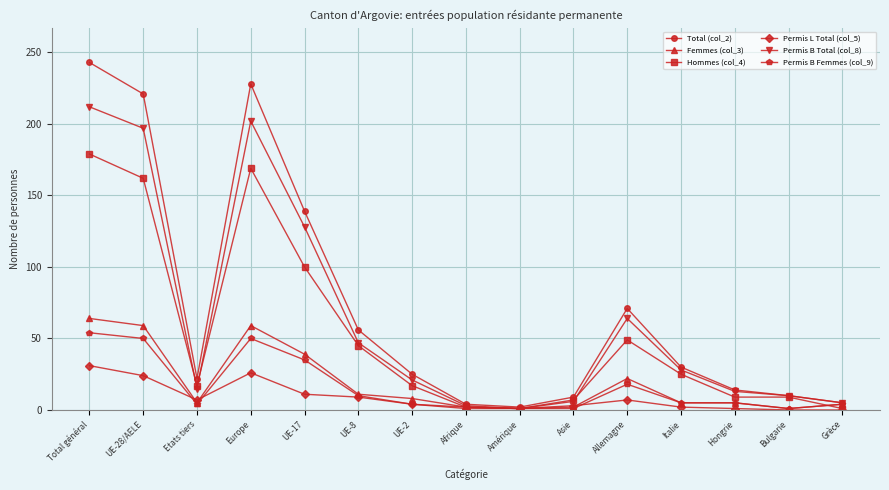

Which series has the widest spread of values?

Total (col_2)